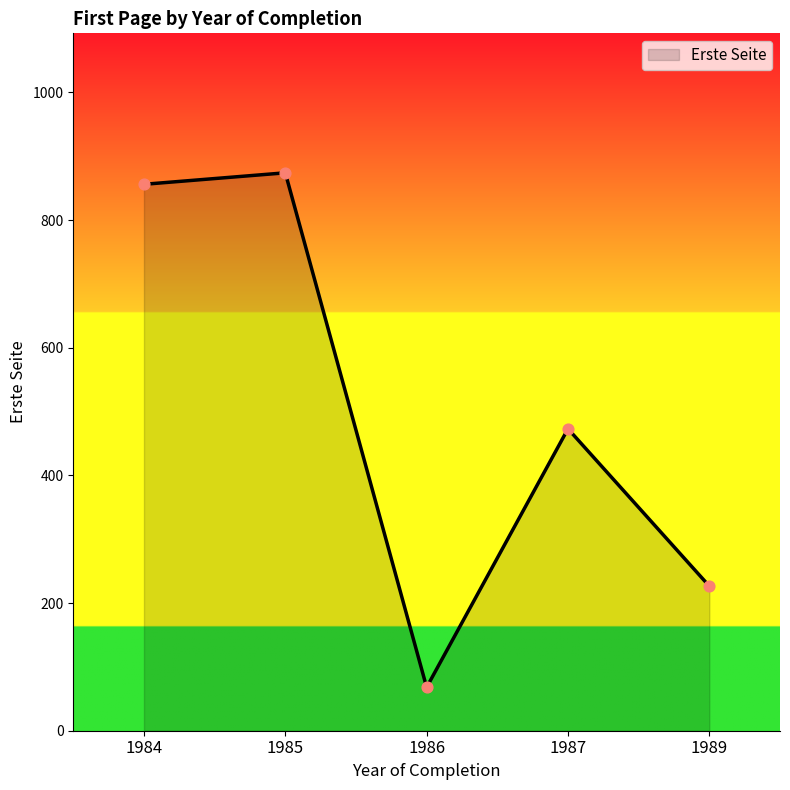

Which has a higher value, 1987 or 1986?

1987